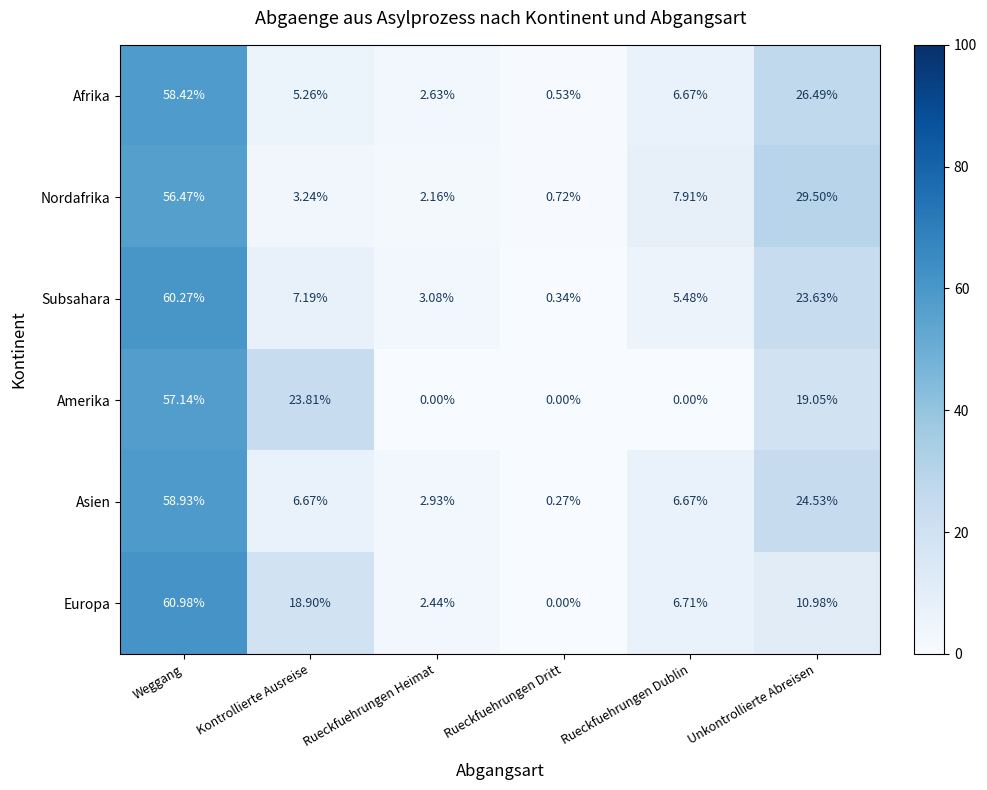

Which series has the largest total across all categories?

Europa